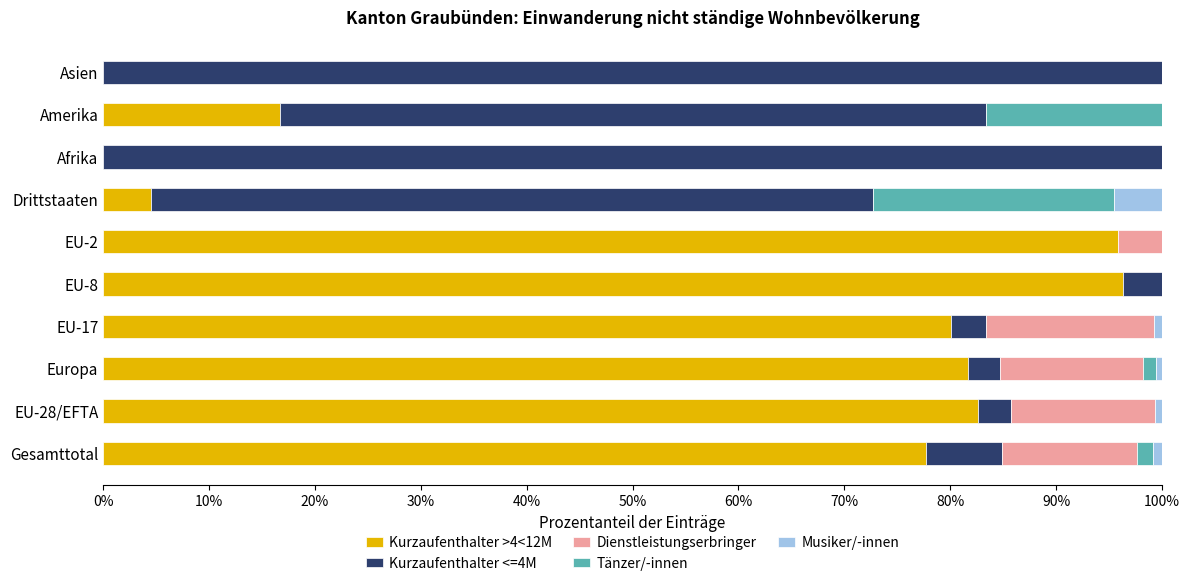

What is the total value across all series at EU-2?

100.0